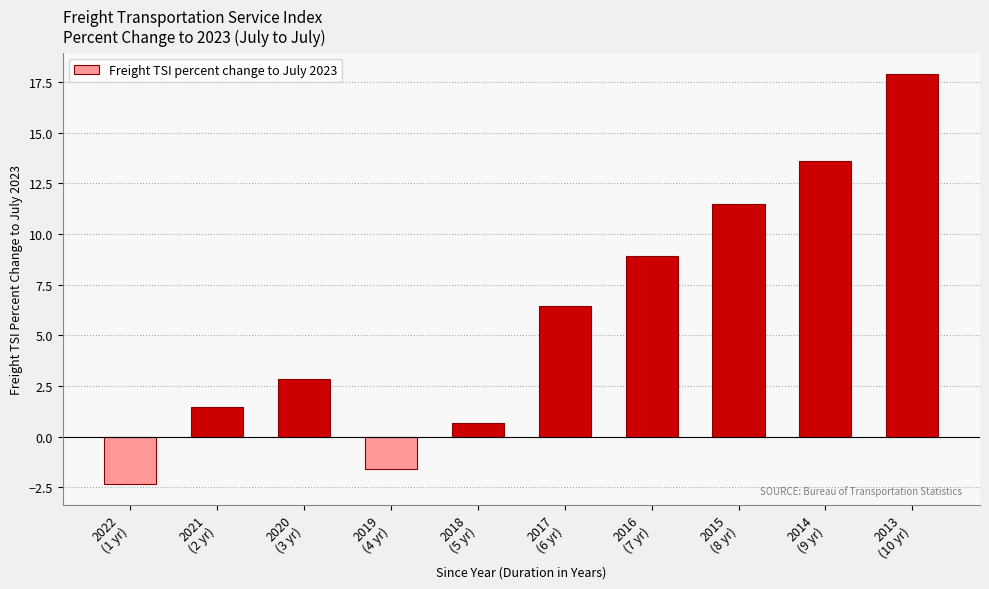

What is the difference between the maximum and second lowest values?

19.5